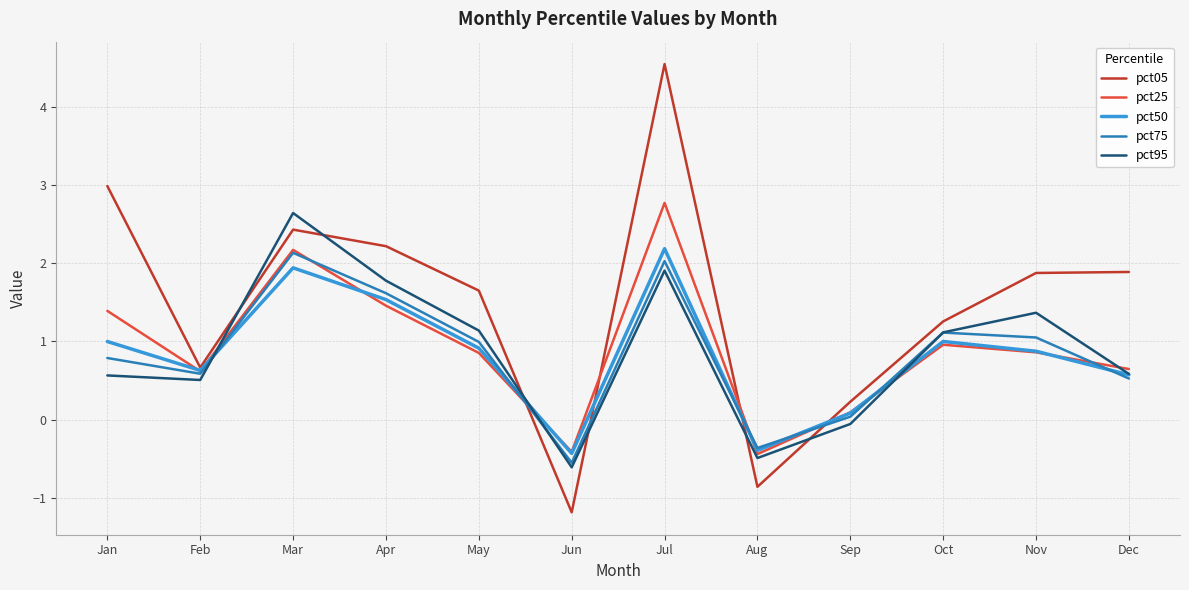

At which category does pct50 reach its first local valley?

Feb